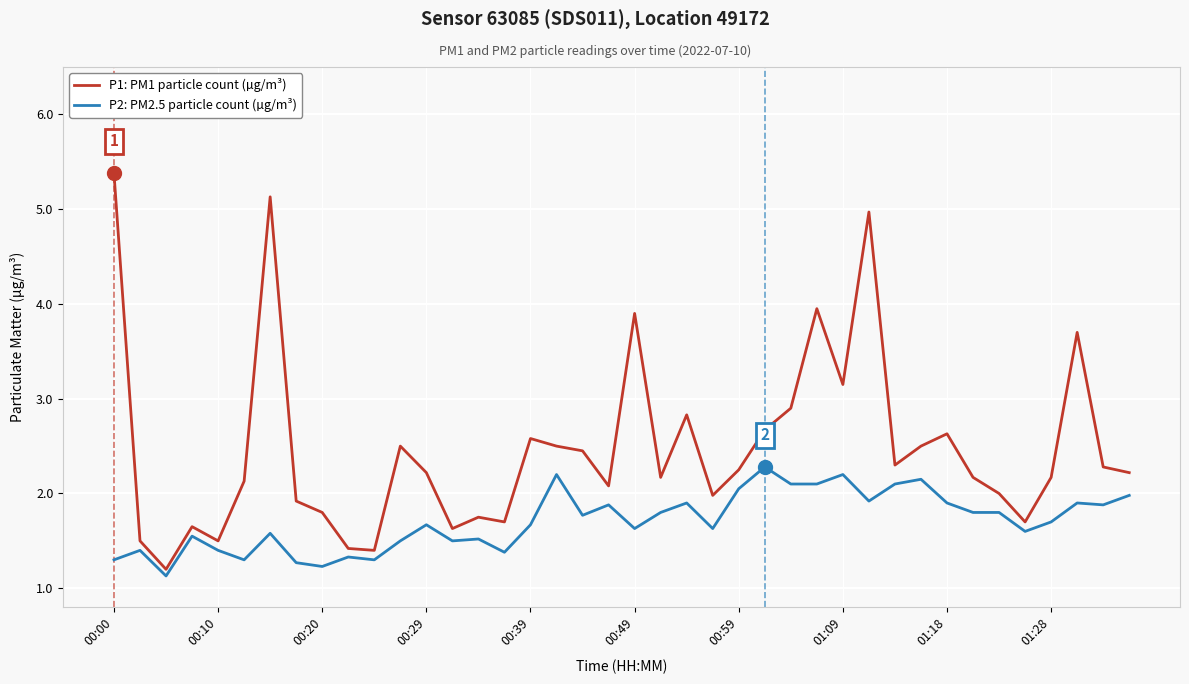

Rank the series by their average value, from highest to lowest.

P1: PM1 particle count (µg/m³), P2: PM2.5 particle count (µg/m³)